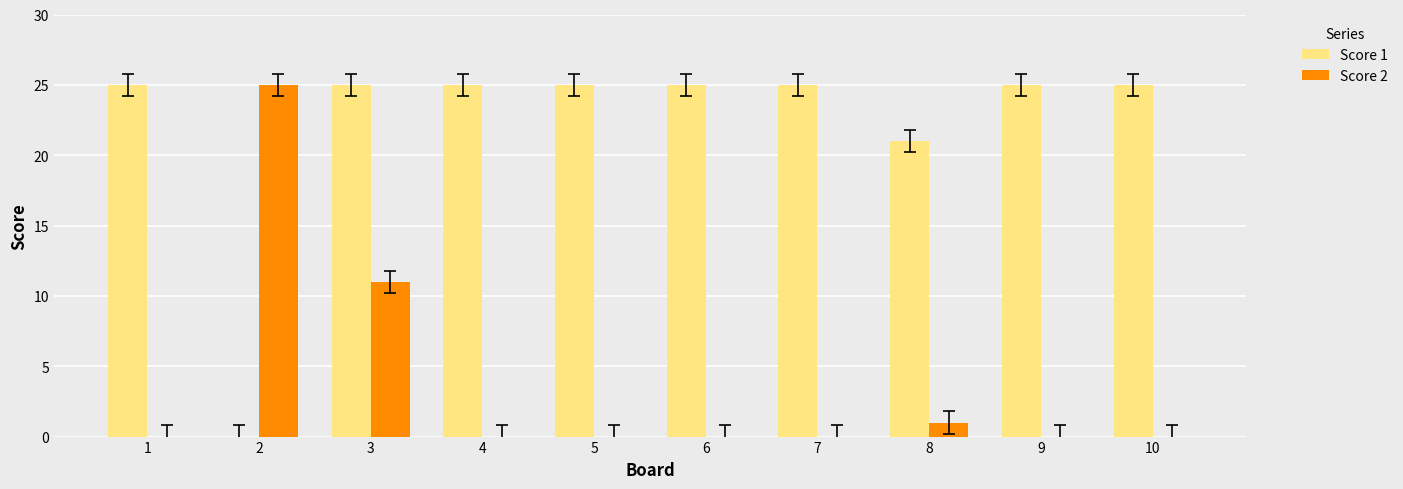

What are all the series names shown in the legend?

Score 1, Score 2